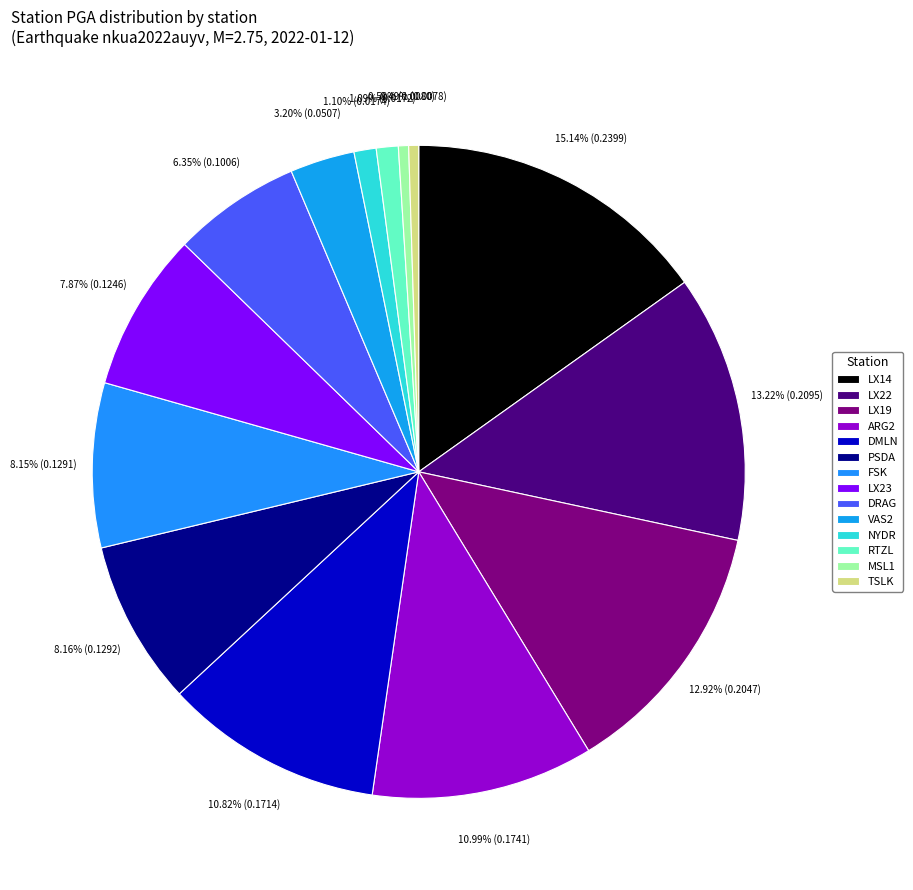

Count the number of slices in the pie.

14